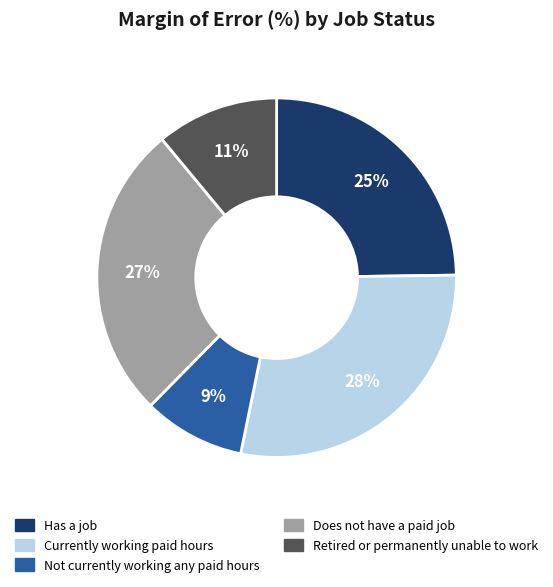

Between Currently working paid hours and Retired or permanently unable to work, which is larger?

Currently working paid hours